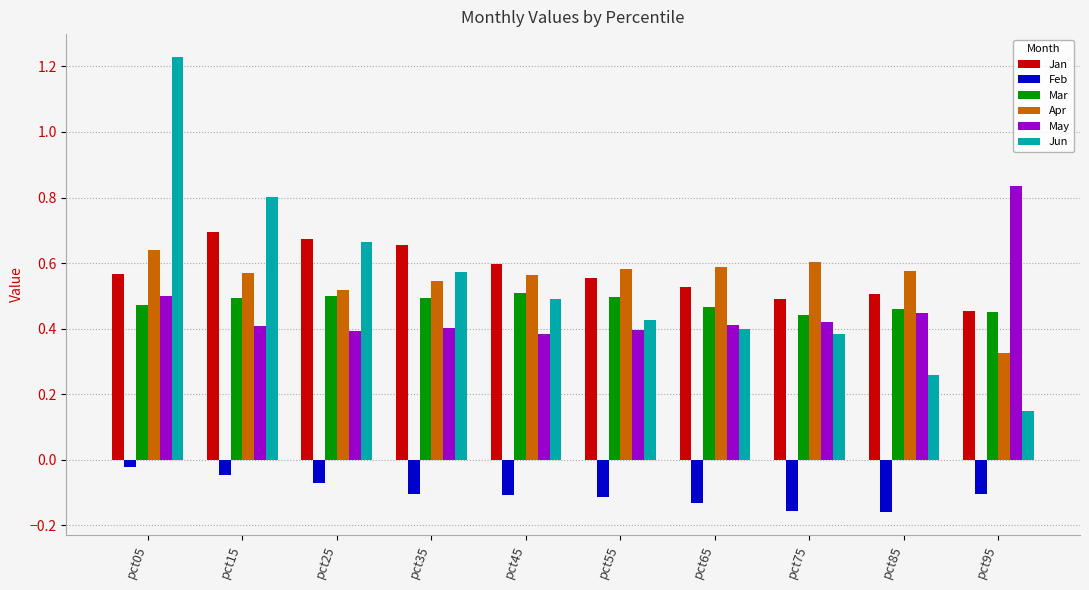

The Apr series shows 0.9 at pct25. True or false?

False